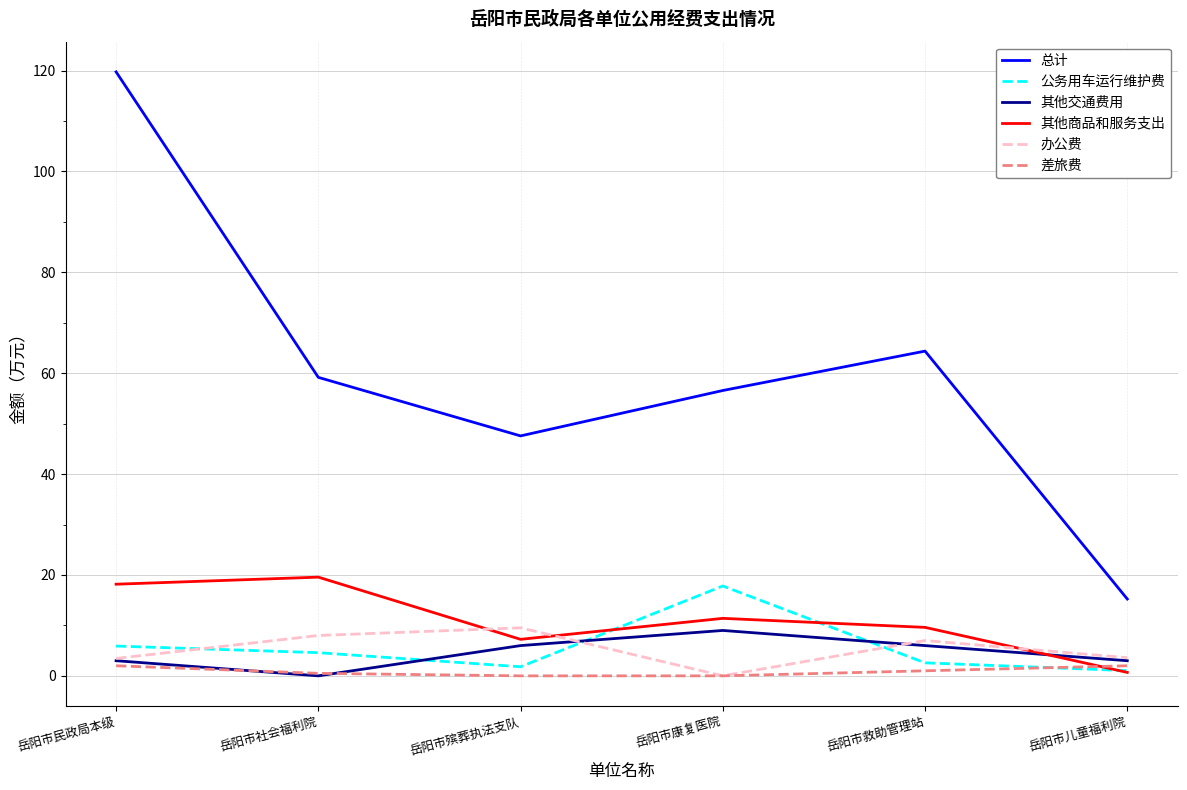

The 其他商品和服务支出 series shows 11.4 at 岳阳市康复医院. True or false?

True